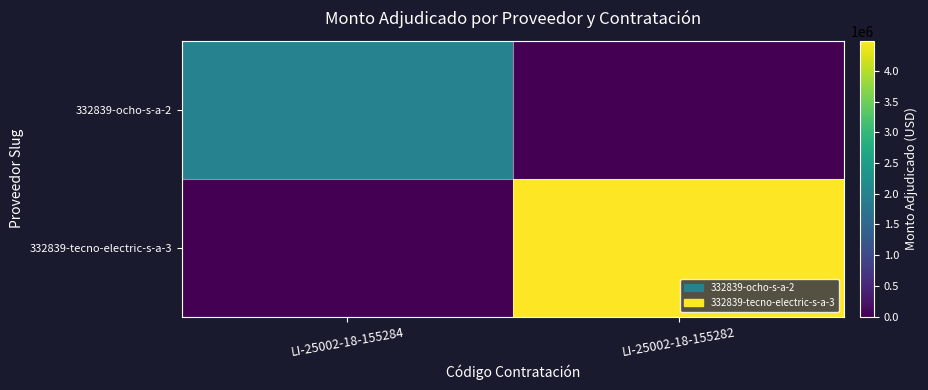

List the series in order of their peak value, highest first.

332839-tecno-electric-s-a-3, 332839-ocho-s-a-2